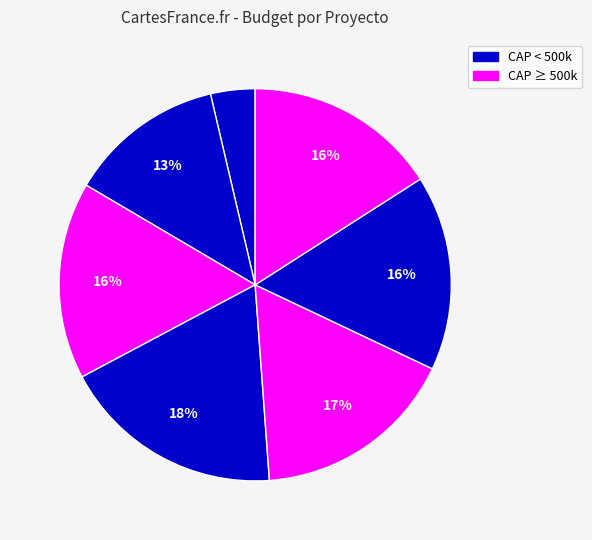

Count the number of slices in the pie.

7